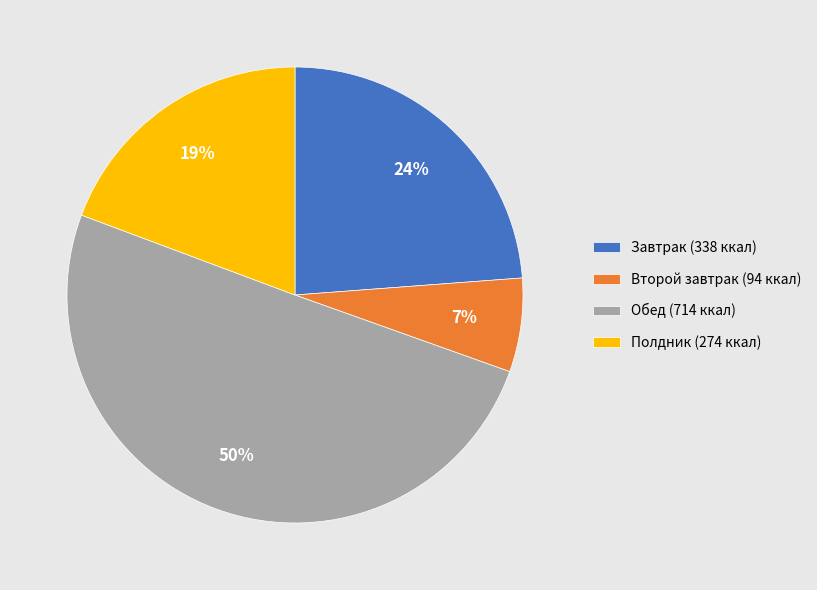

Which slice is the largest?

Обед